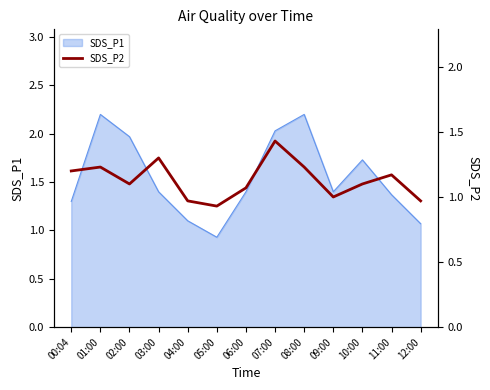

Between 06:00 and 10:00, which is larger?

10:00